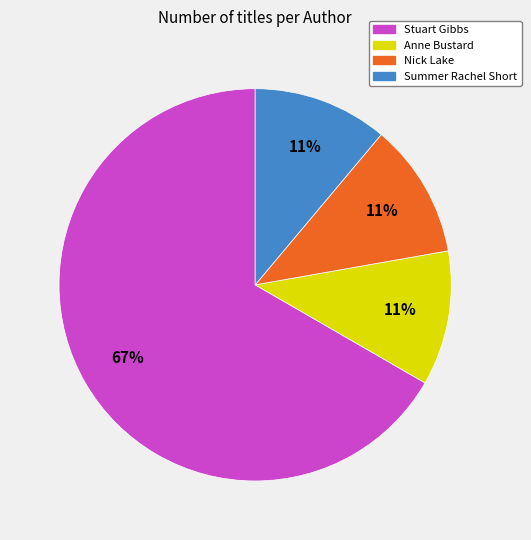

What is the ratio of the value at Summer Rachel Short to the value at Nick Lake?

1.0